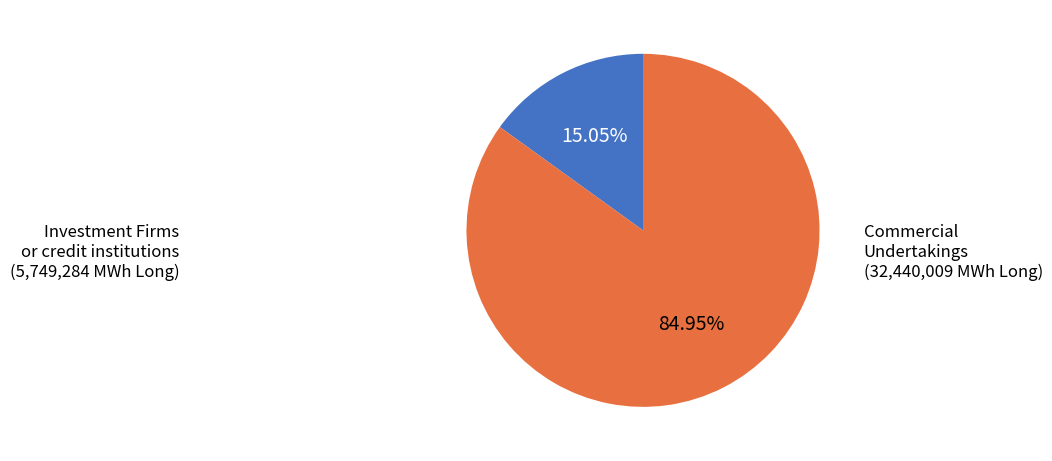

Does any single category account for the majority?

Yes